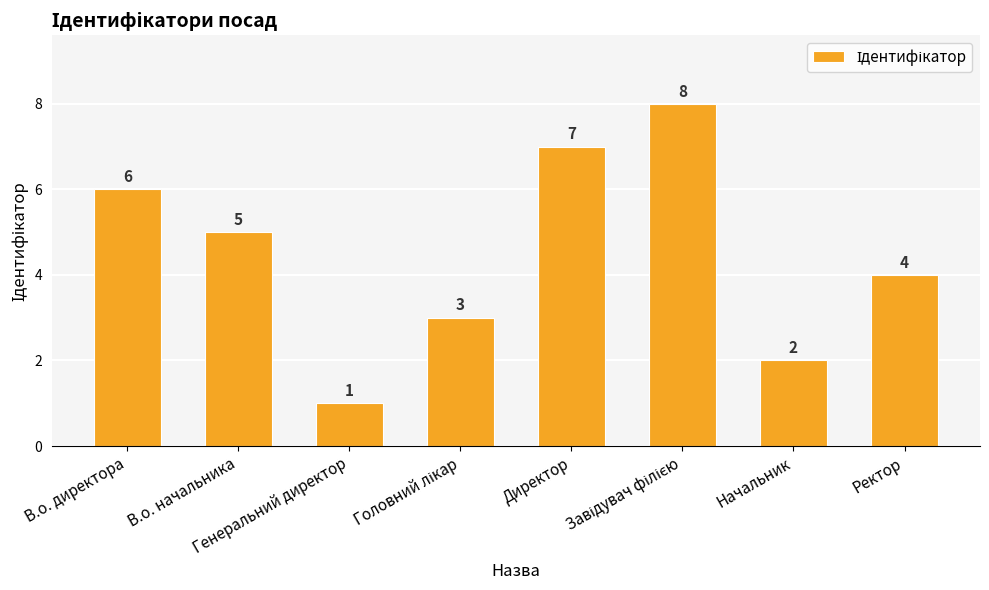

How many bars are there in total?

8